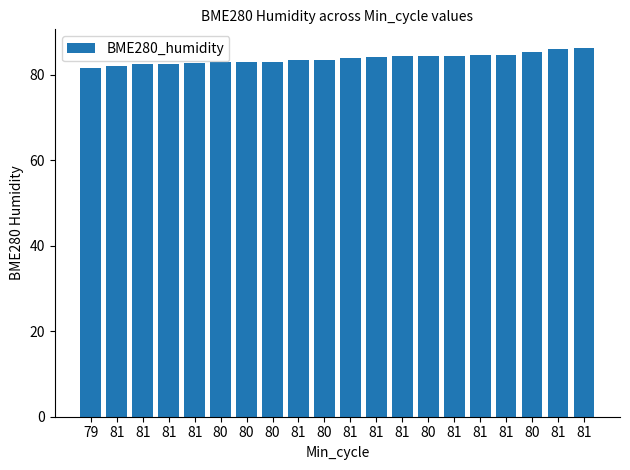

Reading right to left, extract all data points from this chart.

86.4	86.0	85.3	84.8	84.7	84.3	84.3	84.3	84.2	84.0	83.5	83.6	83.0	83.0	82.9	82.7	82.6	82.5	82.0	81.5